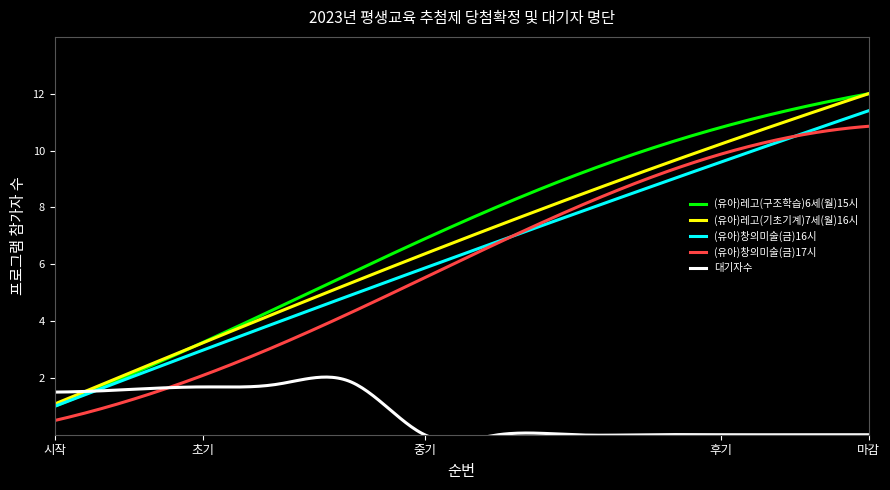

True or false: (유아)창의미술(금)17시 and (유아)레고(기초기계)7세(월)16시 cross at least once.

False